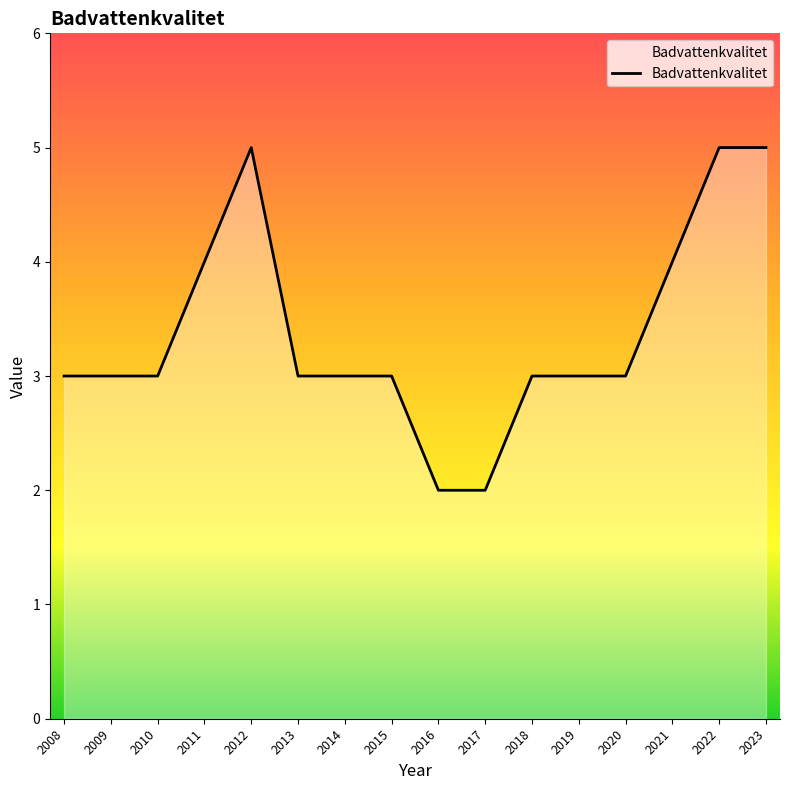

Count the number of categories in the chart.

16